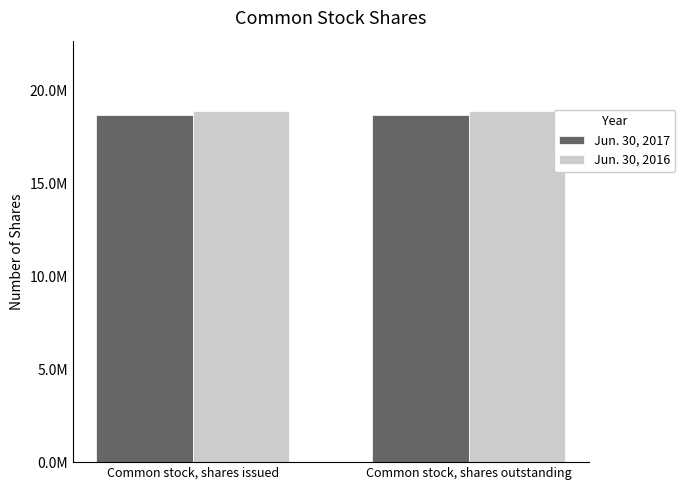

At how many categories does at least one series exceed 18773323?

2